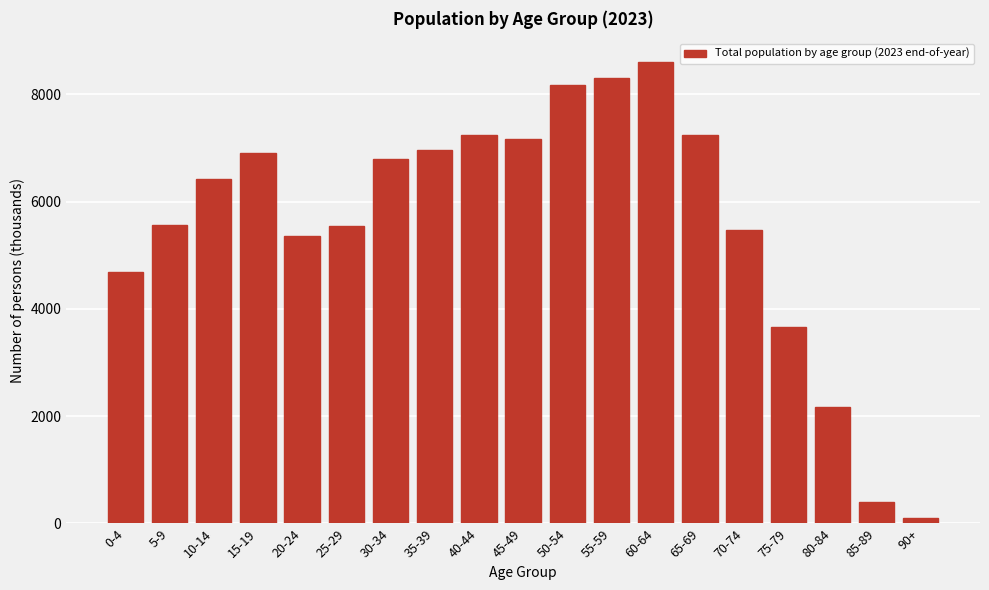

What is the sum of all values?

106783.9